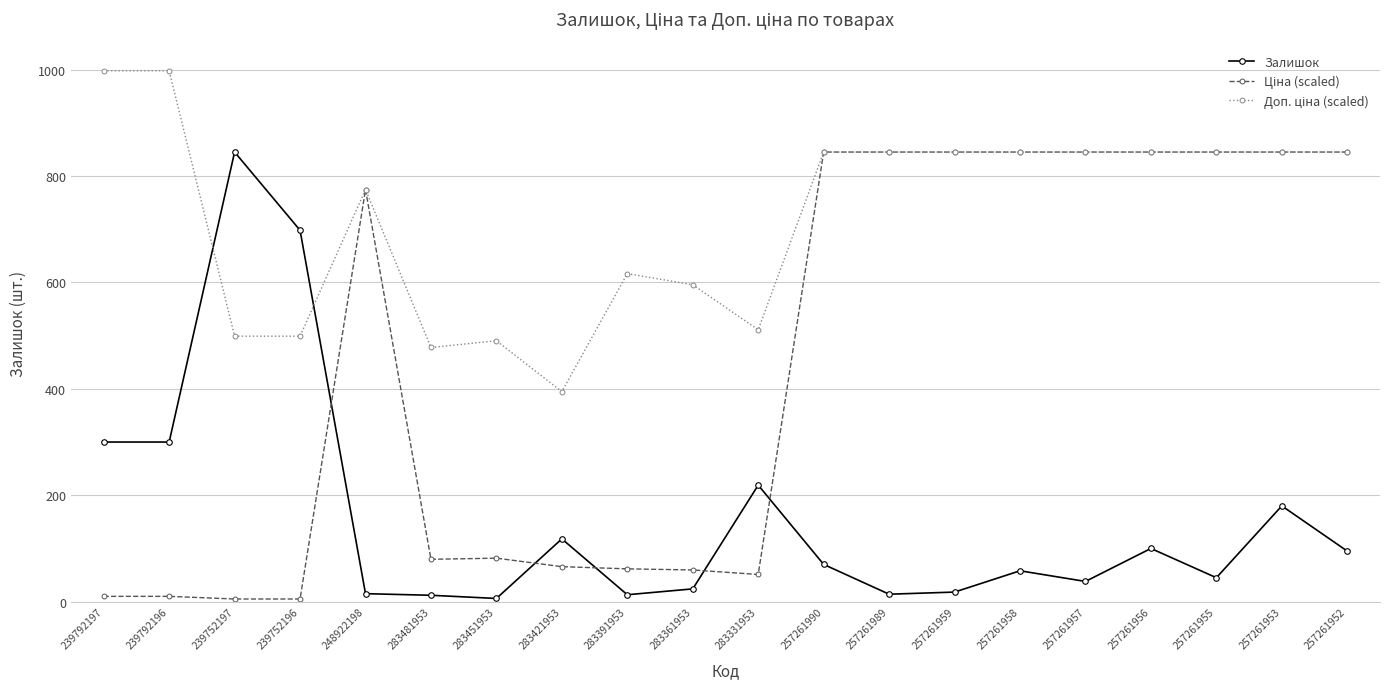

At which category is the sum across all series the highest?

257261953